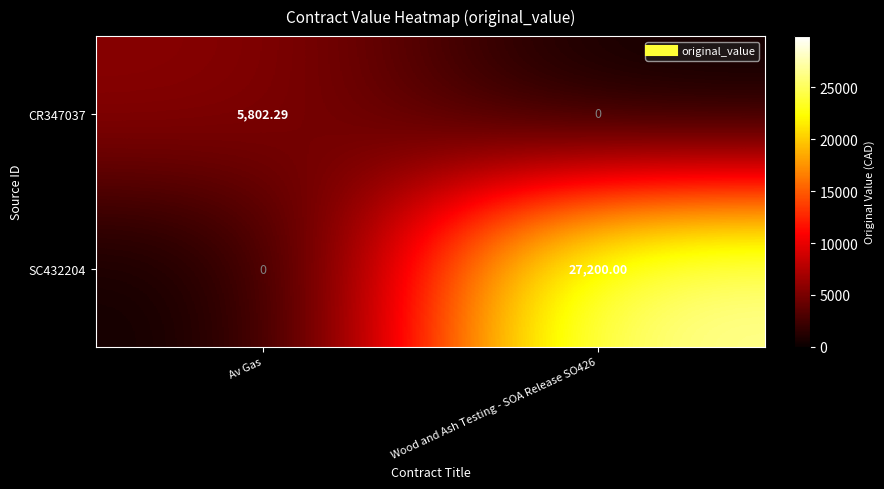

Where is SC432204 nearest to the value 13600?

Av Gas